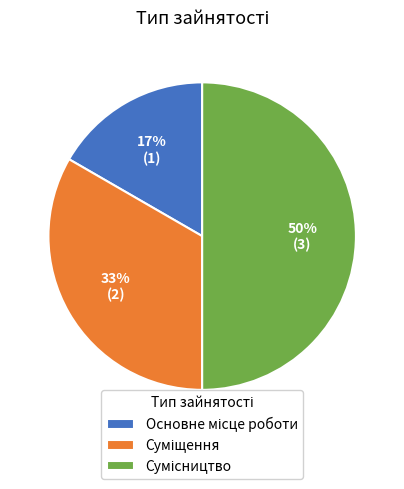

To the nearest percent, what is the difference between the largest and smallest slice percentages?

33%